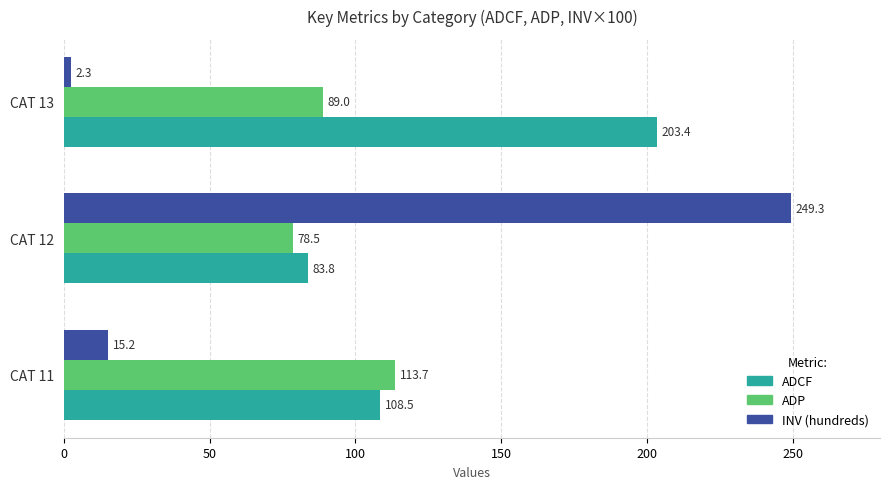

Rank the series at CAT 11 from lowest to highest value.

INV (hundreds), ADCF, ADP